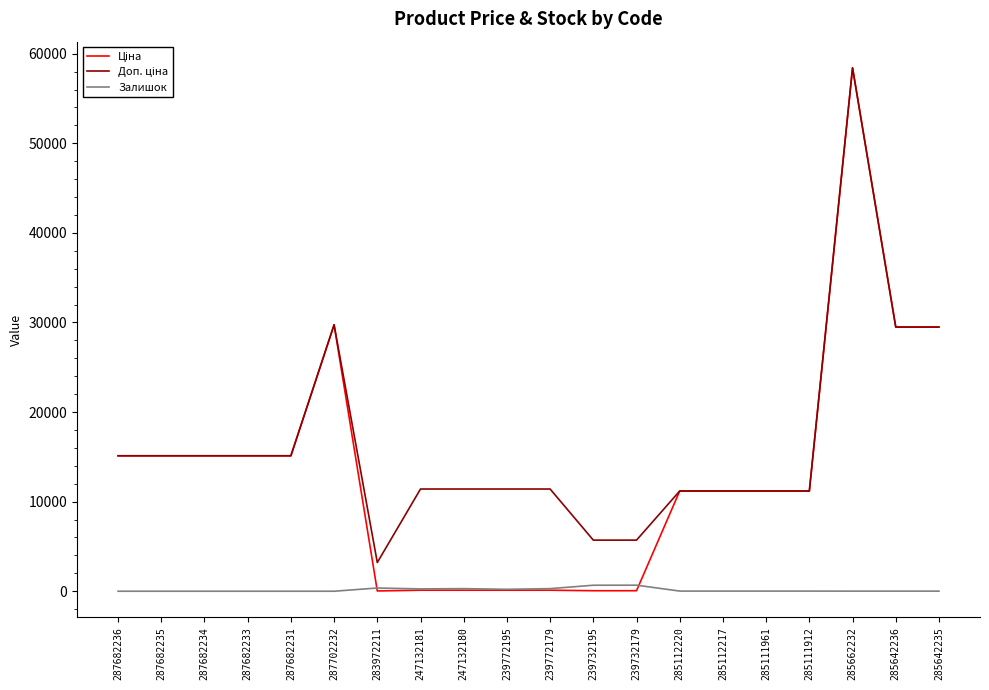

The Залишок series shows 0.0 at 287682231. True or false?

True